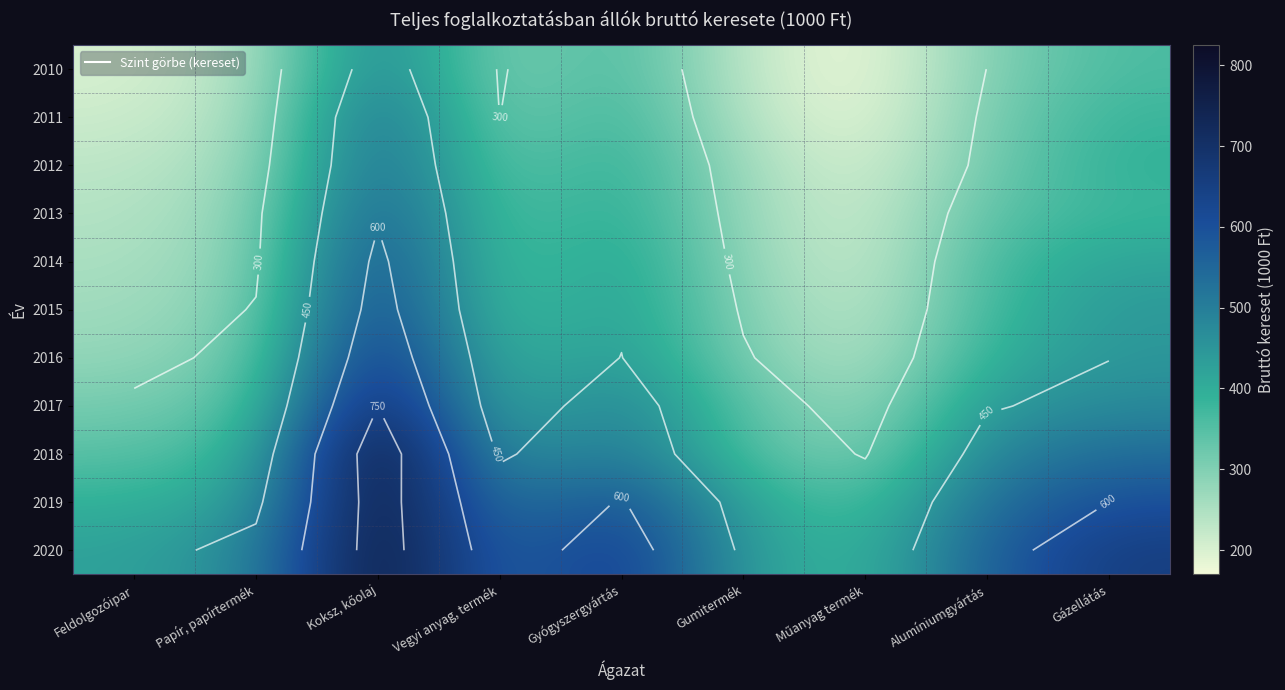

At which category is the sum across all series the highest?

Koksz, kőolaj